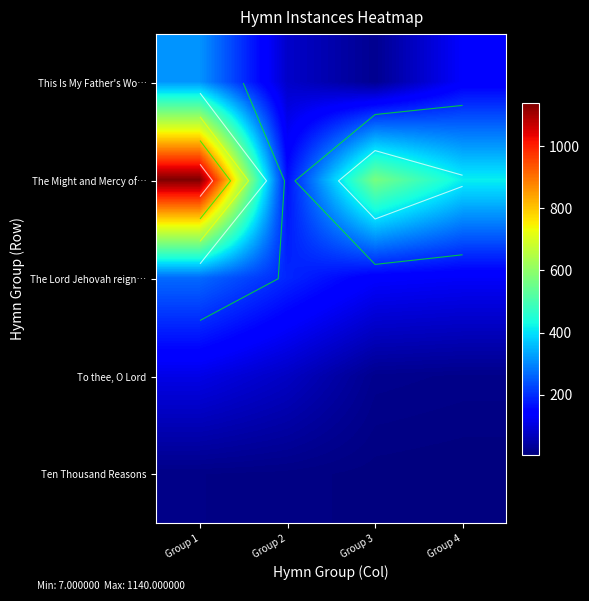

What is the minimum value for The Lord Jehovah reign…?

130